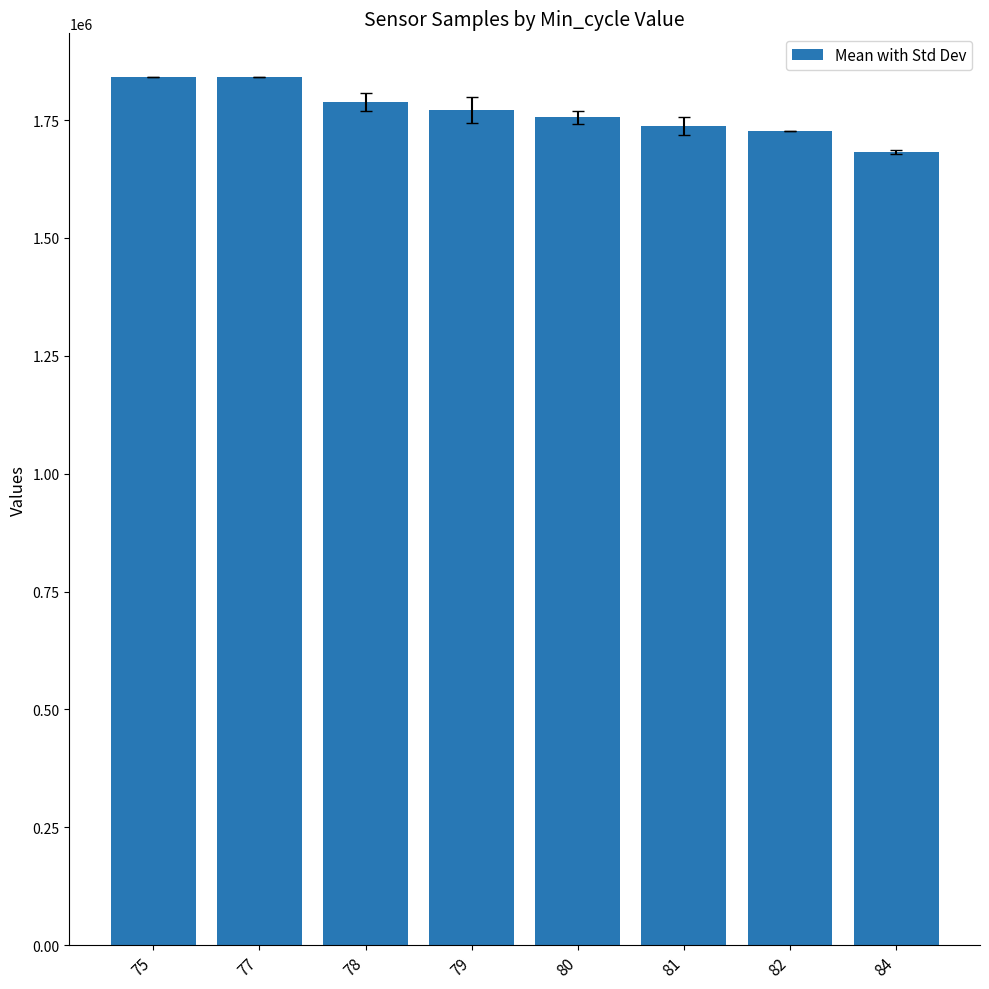

What is the greatest value displayed?

1841982.0